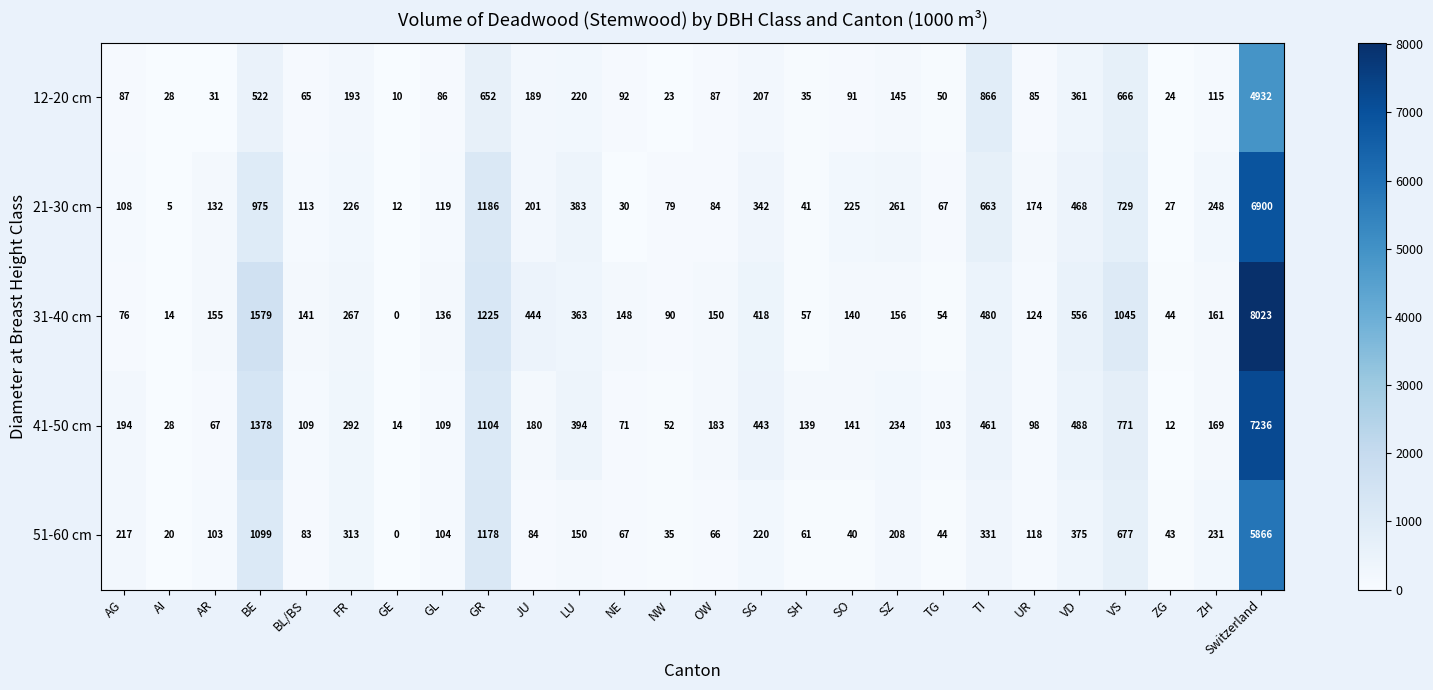

What is the difference between the maximum and second lowest values in the 51-60 cm series?

5846